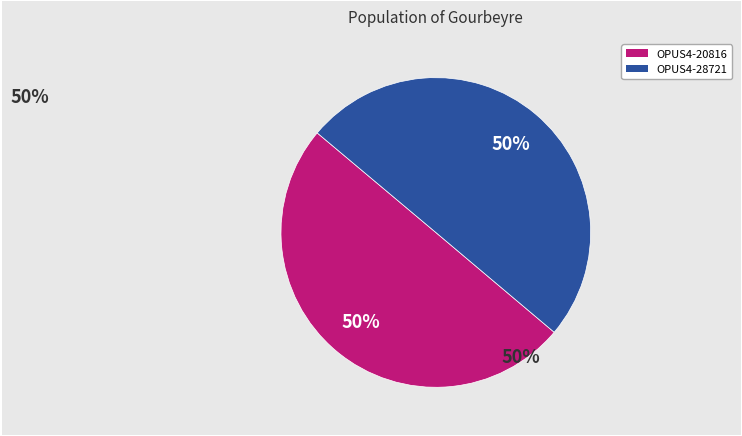

What is the ratio of the value at OPUS4-20816 to the value at OPUS4-28721?

1.0